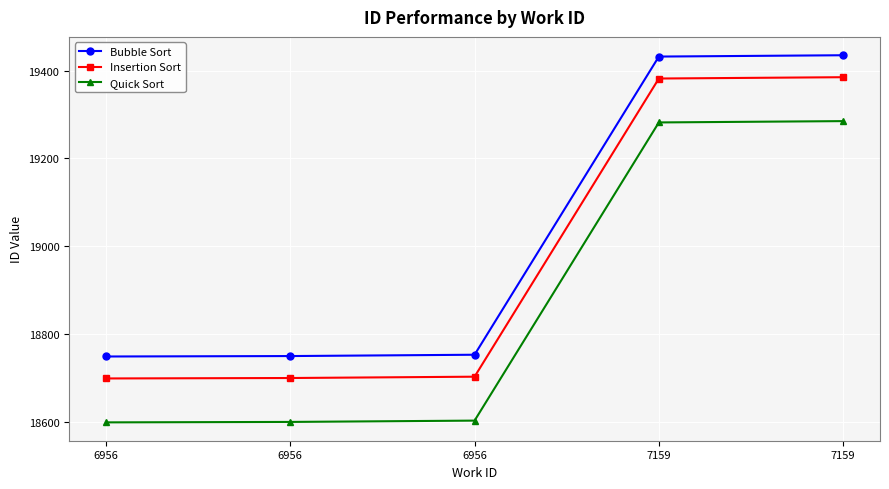

At which label does Quick Sort first exceed 18603?

7159